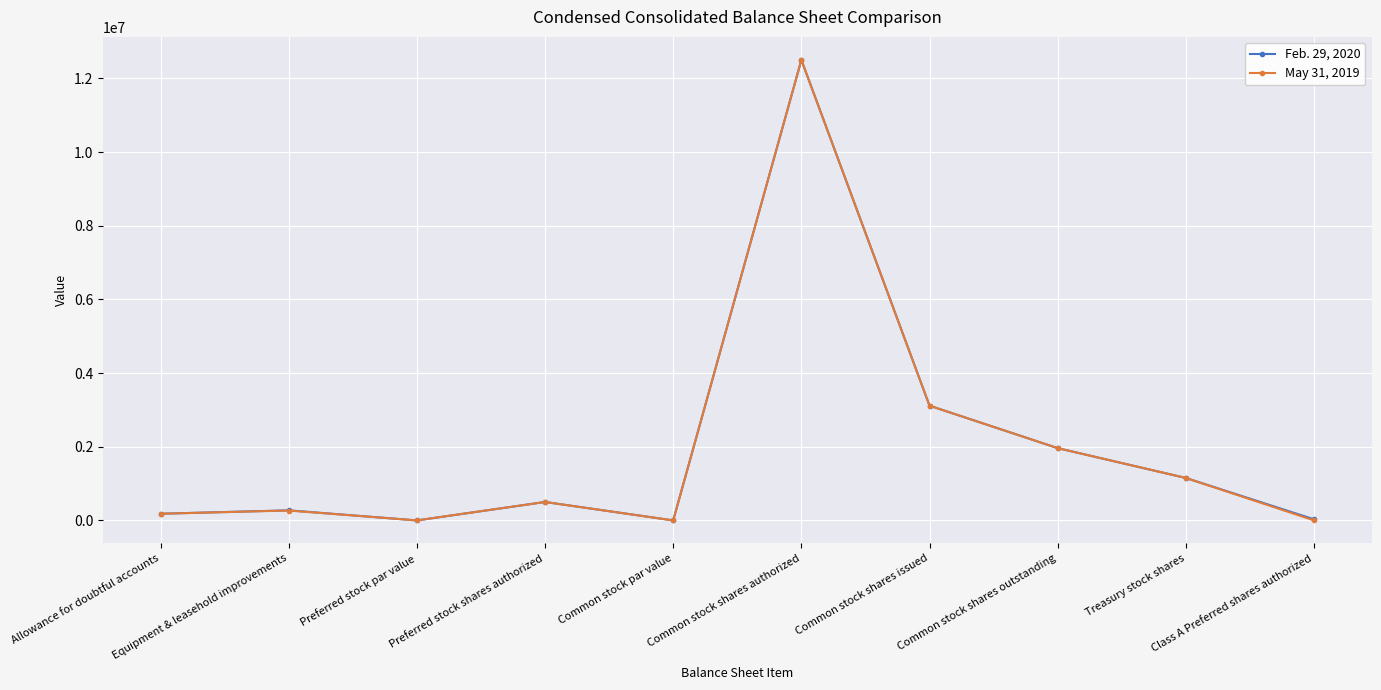

List the series in order of their overall mean, highest first.

Feb. 29, 2020, May 31, 2019